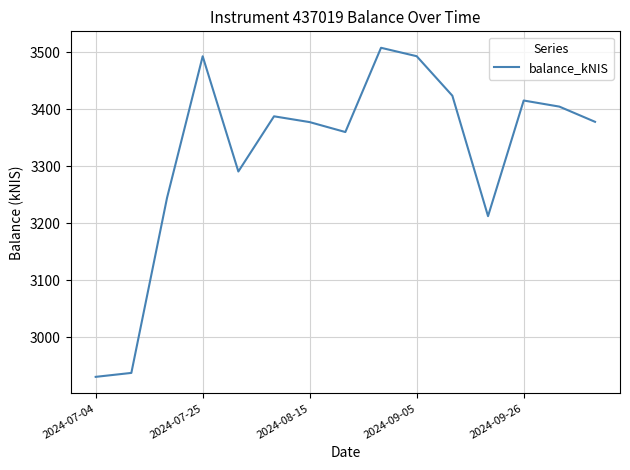

What is the difference between the maximum and minimum values?

577.7